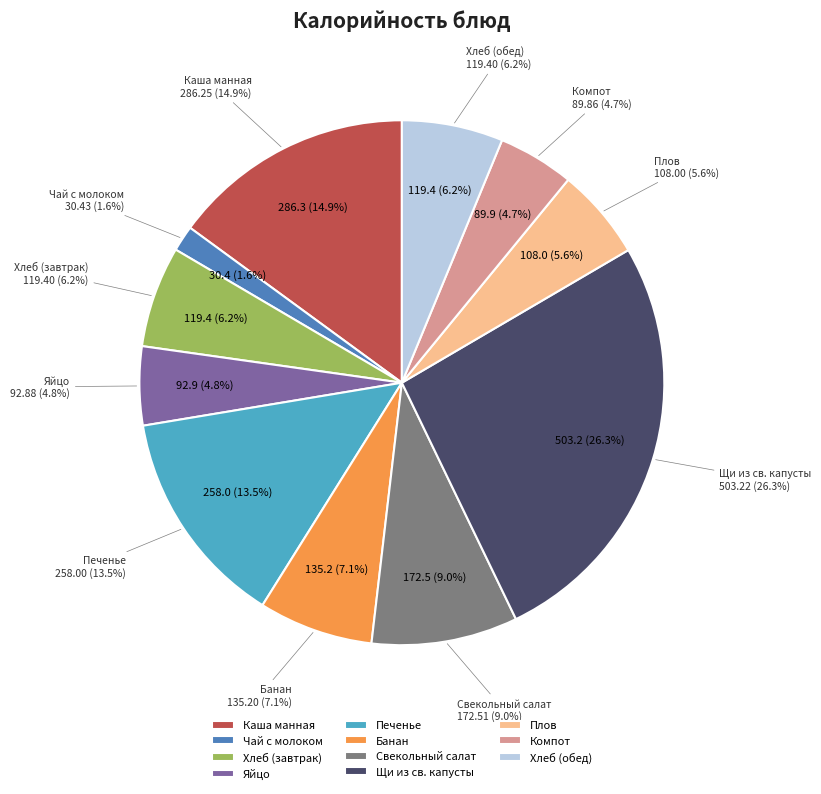

What is the total percentage of Плов and Яйцо?

10.5%